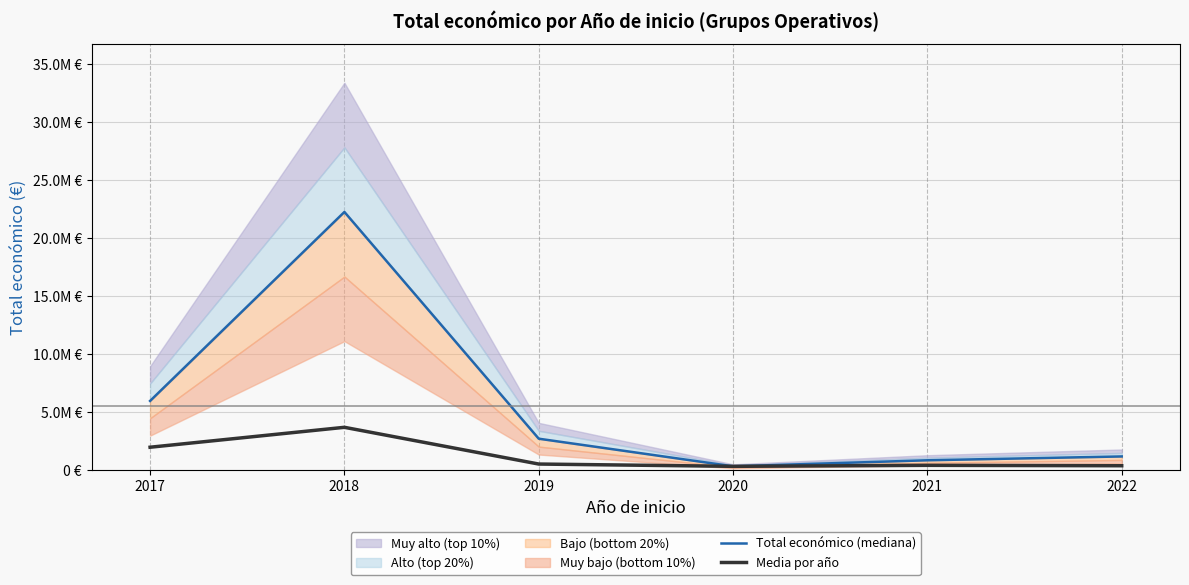

Reading right to left, transcribe all the data shown in this chart.

Total económico (mediana): 2022=1200932.0	2021=870729.0	2020=348844.0	2019=2729729.0	2018=22267213.0	2017=5984574.0
Media por año: 2022=400310.7	2021=435364.5	2020=348844.0	2019=545945.8	2018=3711202.2	2017=1994858.0